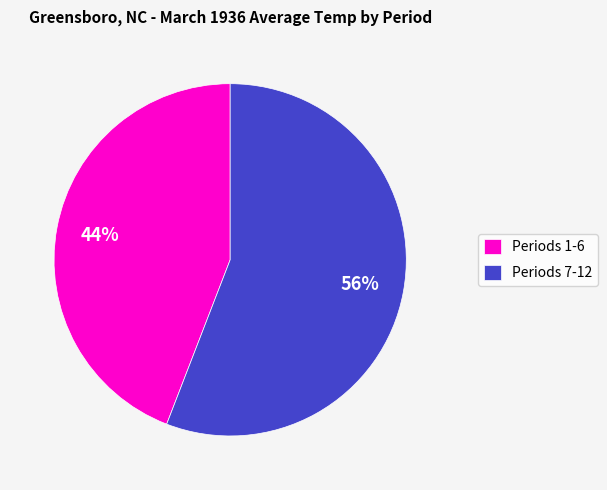

Which category accounts for the majority?

Periods 7-12